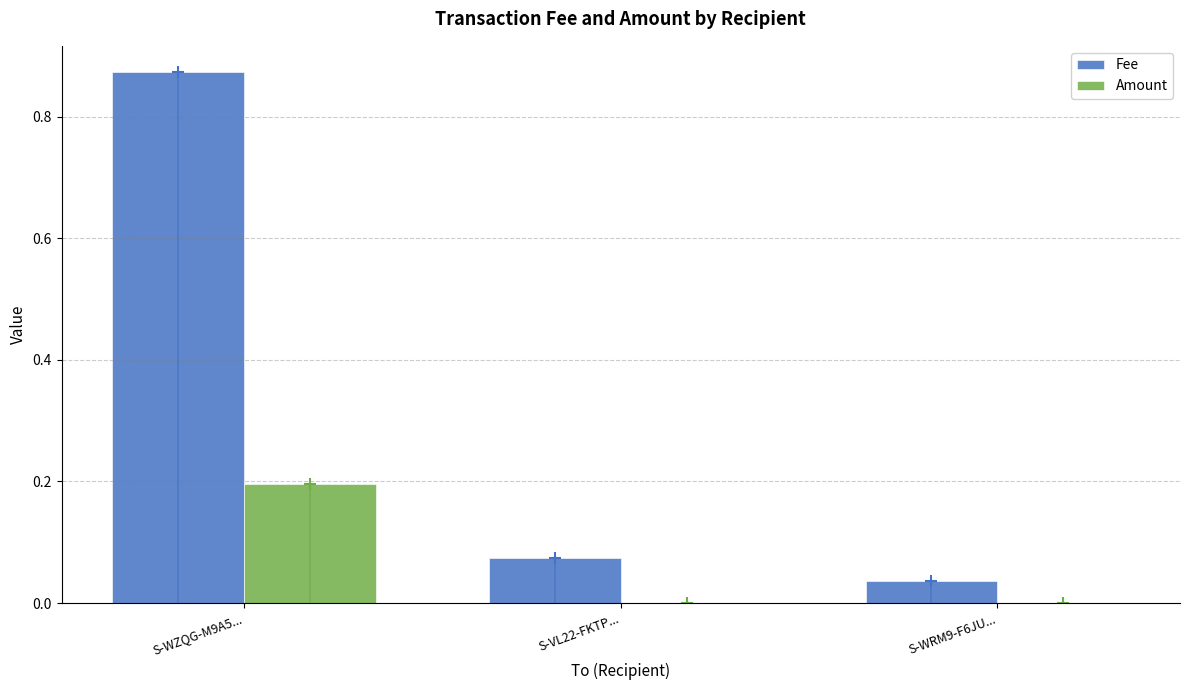

Count the number of data series in this chart.

2